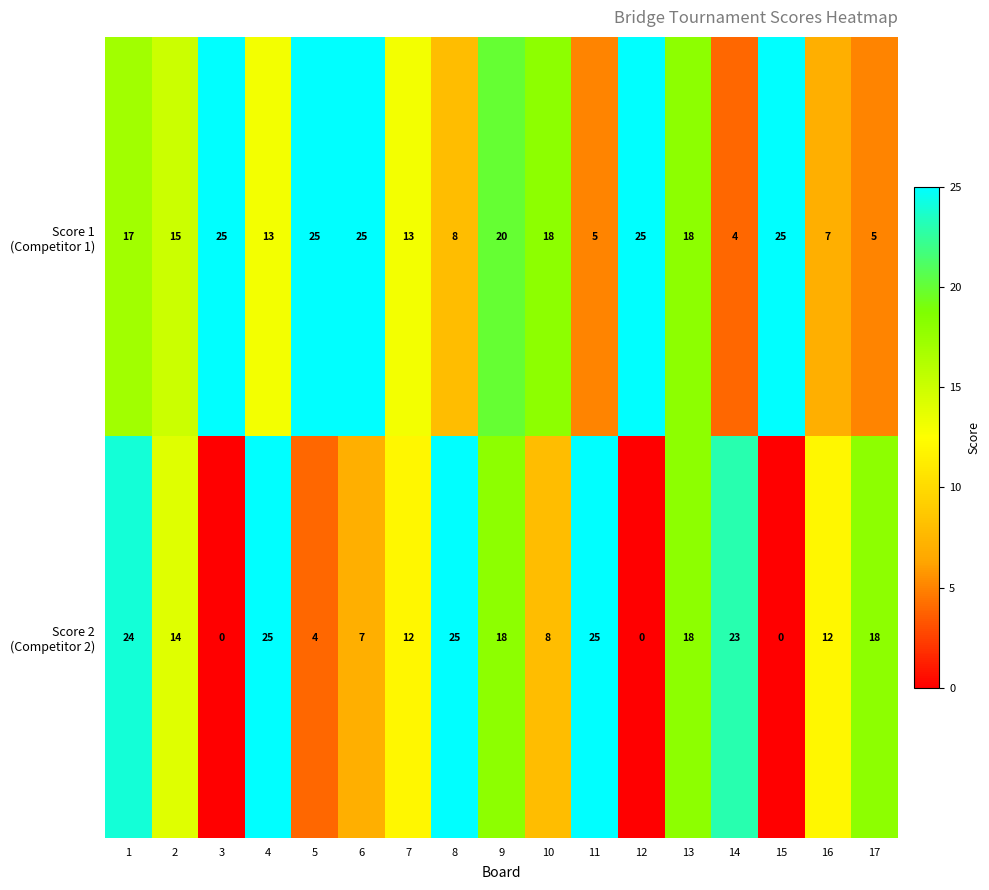

What is the maximum value shown in the chart?

25